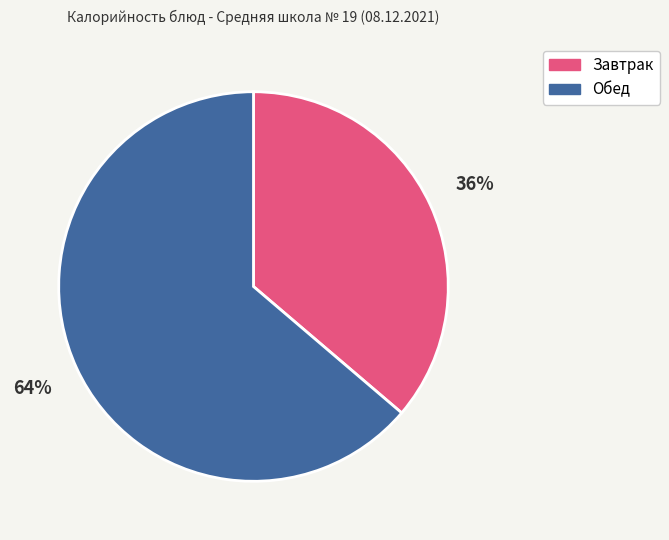

To the nearest percent, what percentage of the pie is Завтрак?

36%